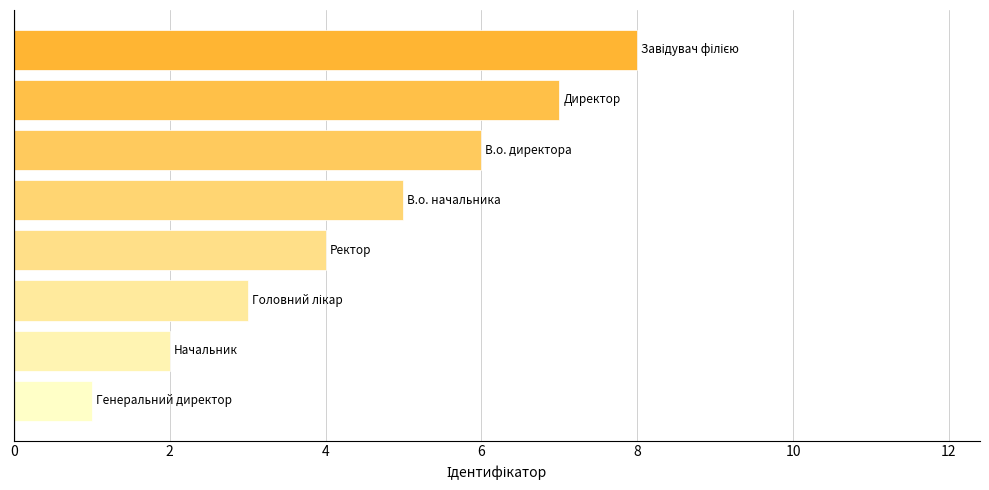

What is the difference between the maximum and minimum values?

7